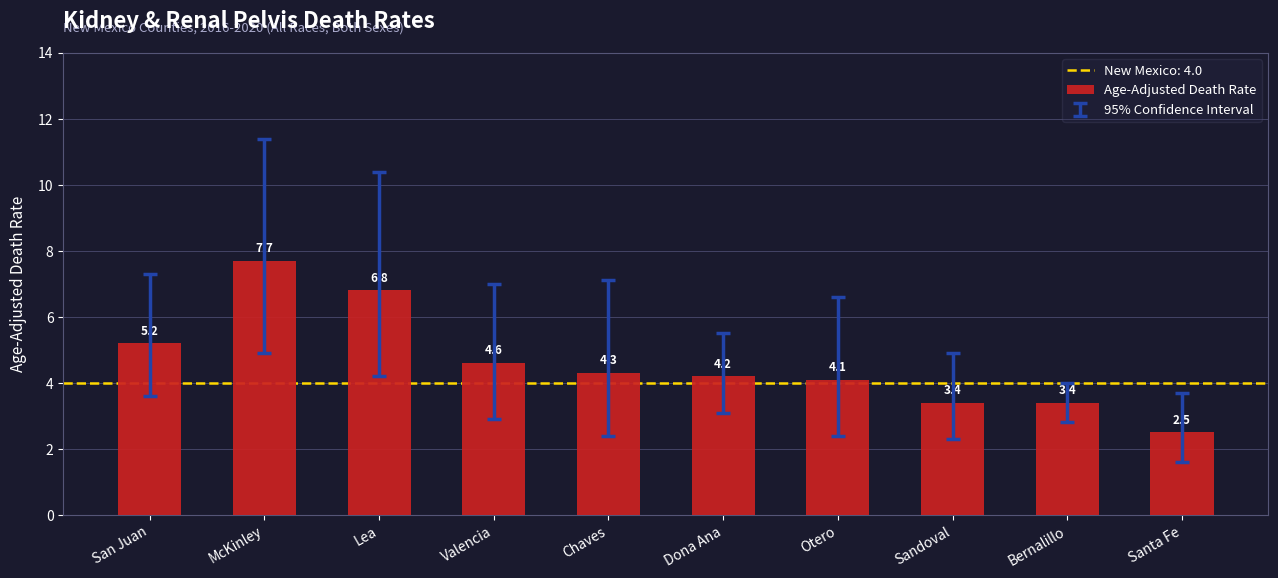

What is the difference between the second highest and second lowest values?

3.4